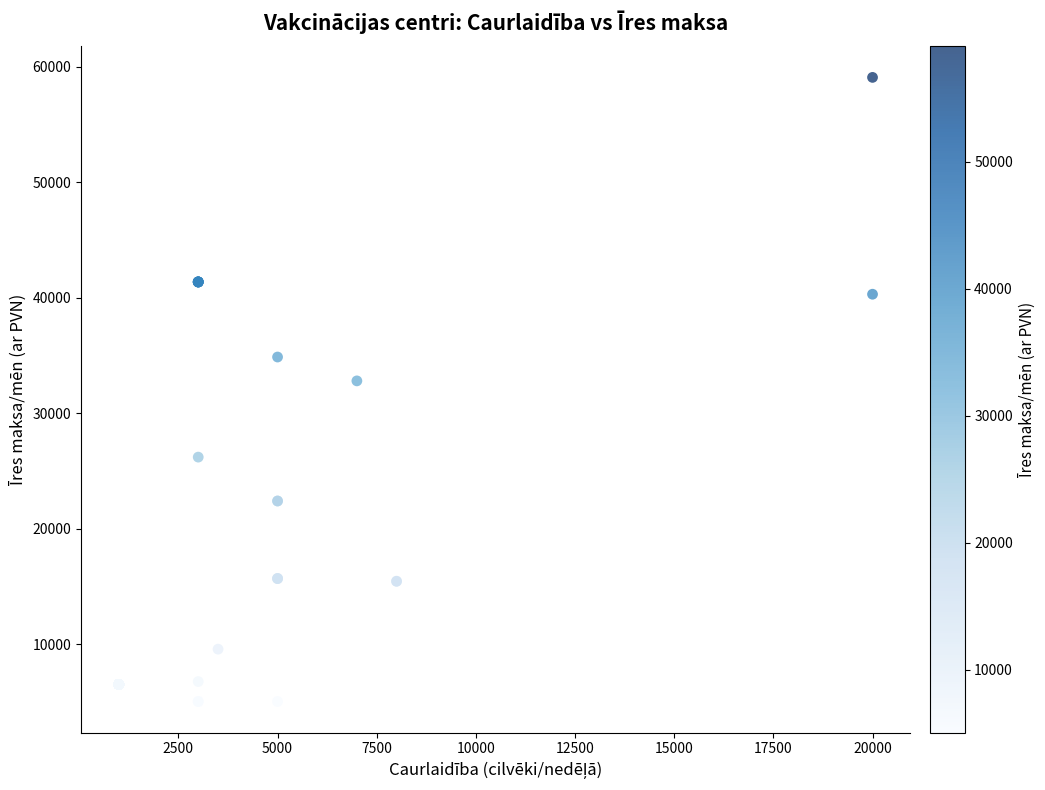

What Y value in the scatter plot is closest to 32052?

32795.1